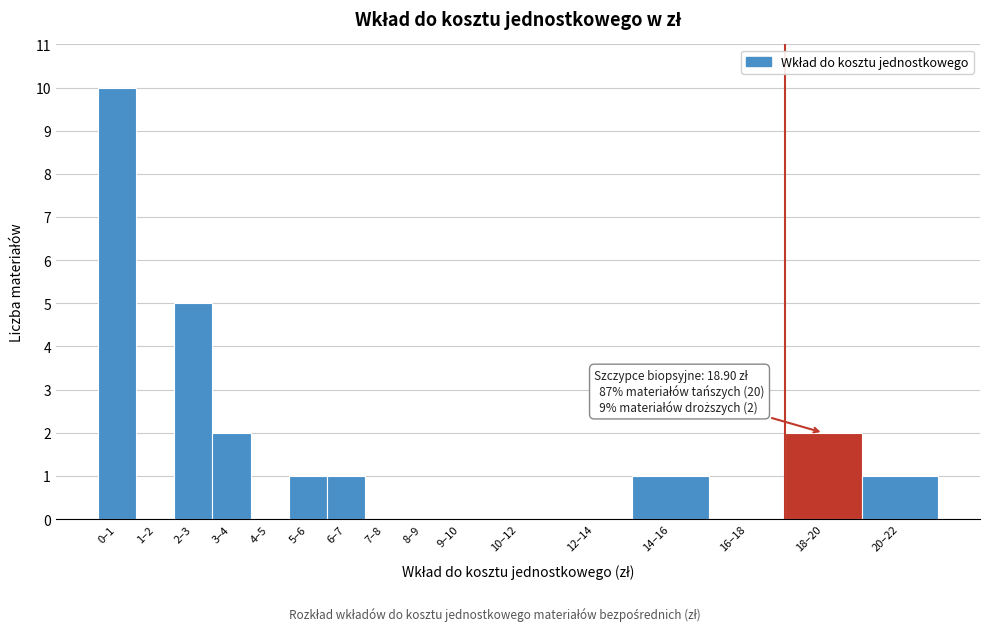

Reading left to right, what are all the values shown in this chart?

0–1=10	1–2=0	2–3=5	3–4=2	4–5=0	5–6=1	6–7=1	7–8=0	8–9=0	9–10=0	10–12=0	12–14=0	14–16=1	16–18=0	18–20=2	20–22=1